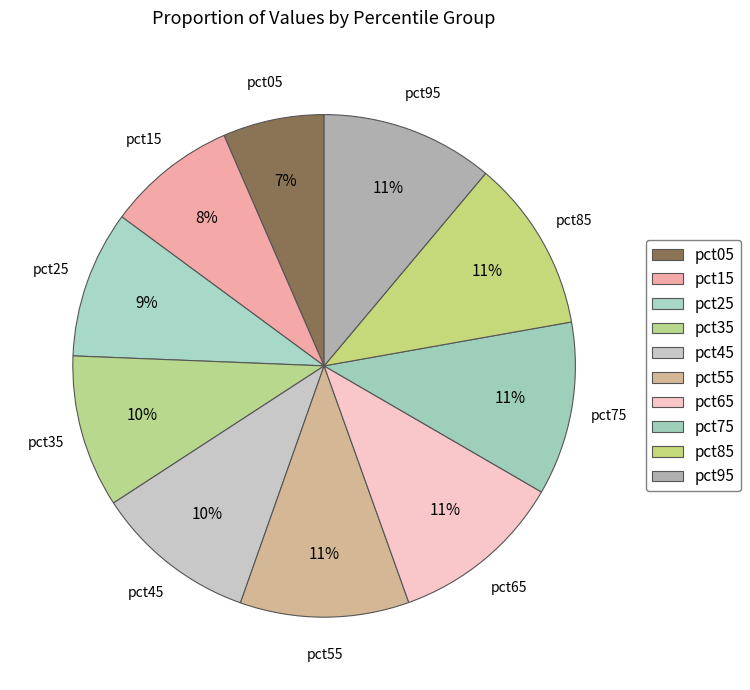

Do pct65 and pct55 together represent more than half of the pie?

No